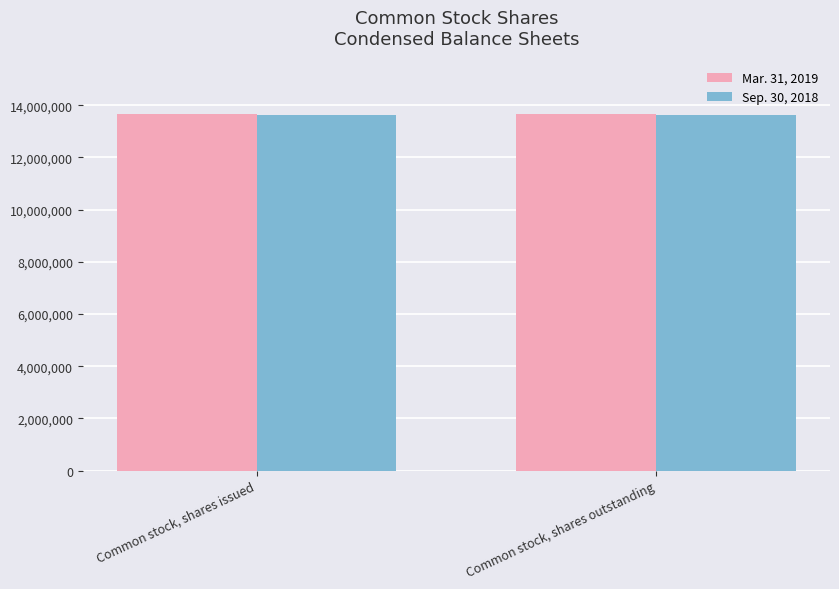

What is the lowest value of the Mar. 31, 2019 series?

13668408